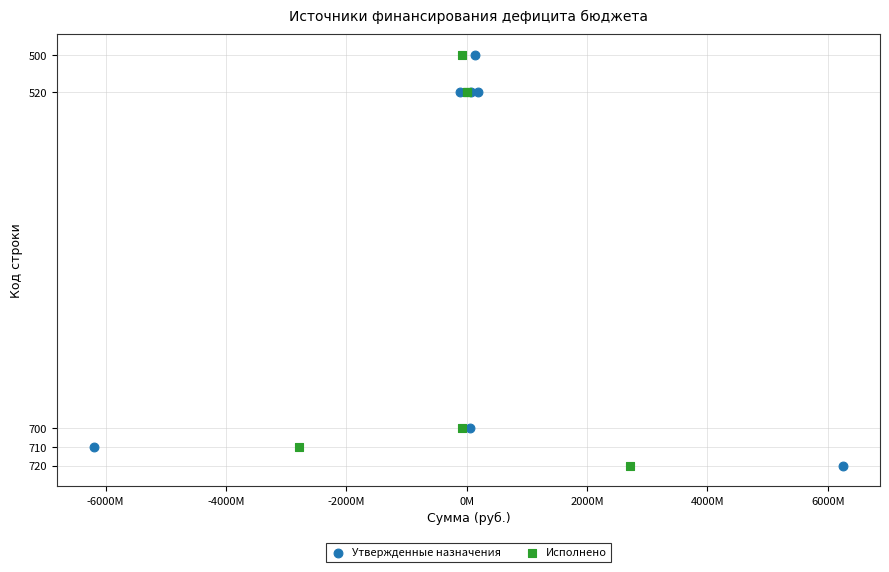

What are all the series names shown in the legend?

Утвержденные назначения, Исполнено